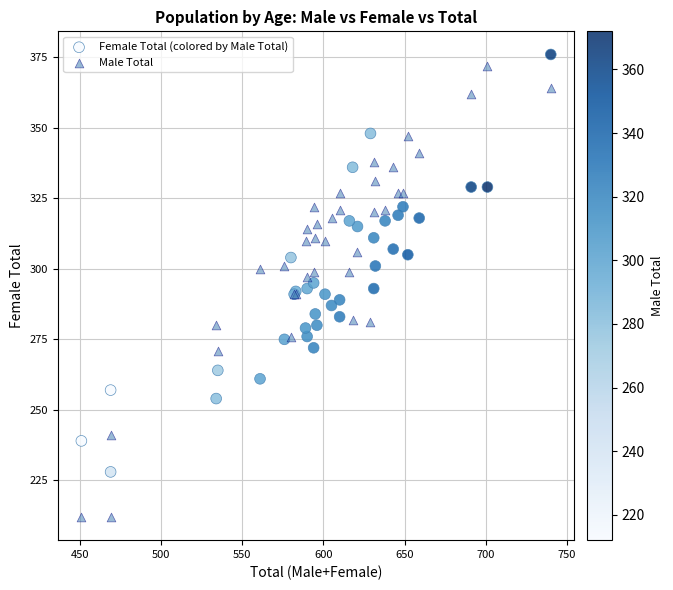

Which series has the widest spread of Y values?

Male Total